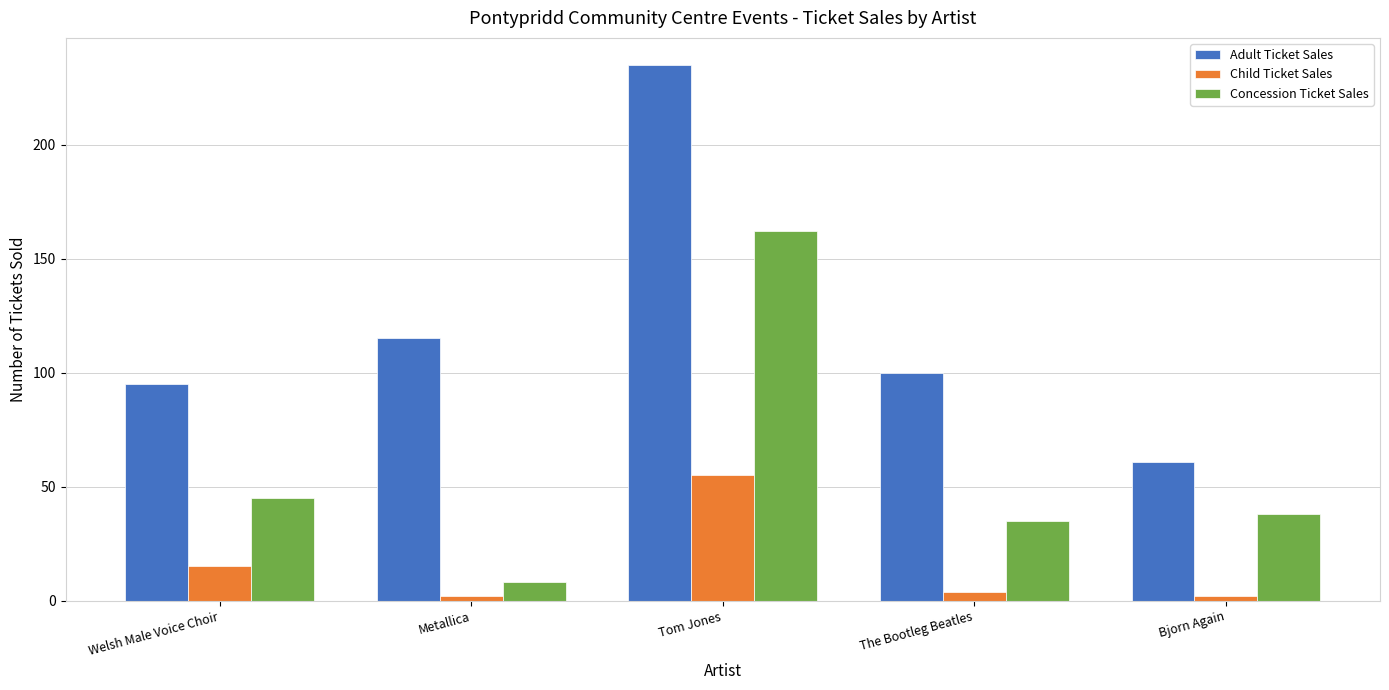

What are all the series names shown in the legend?

Adult Ticket Sales, Child Ticket Sales, Concession Ticket Sales